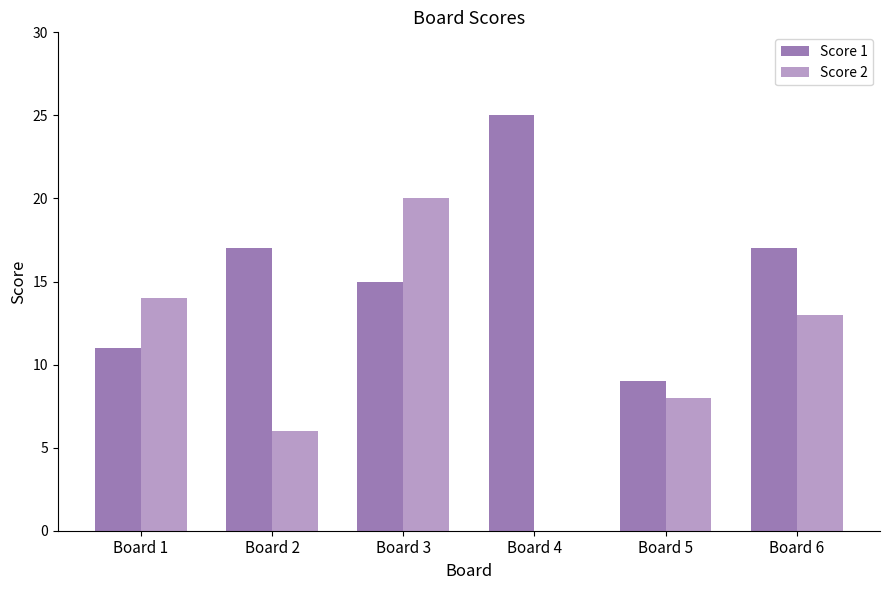

Are the bars horizontal?

No